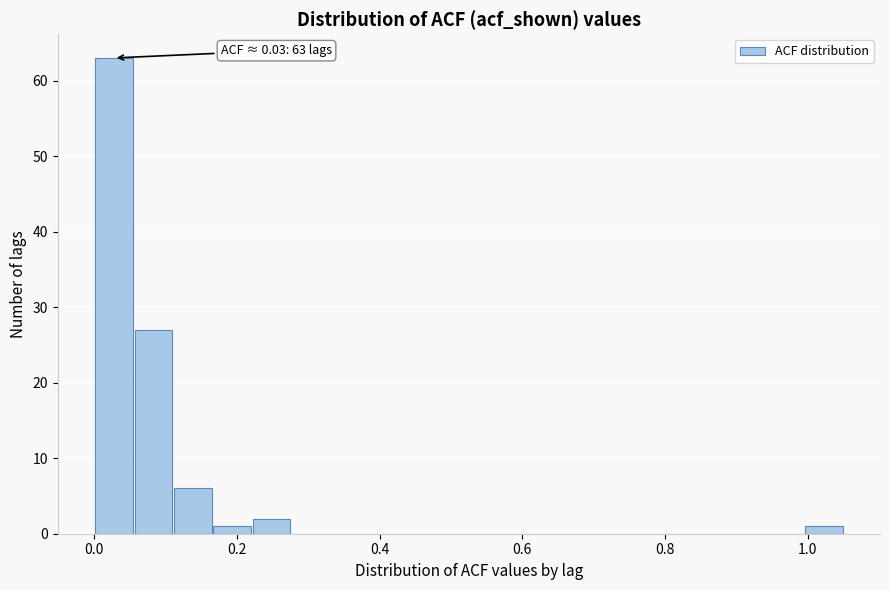

Read against the x-axis, roughly where is the centre of the tallest bar?

0.02